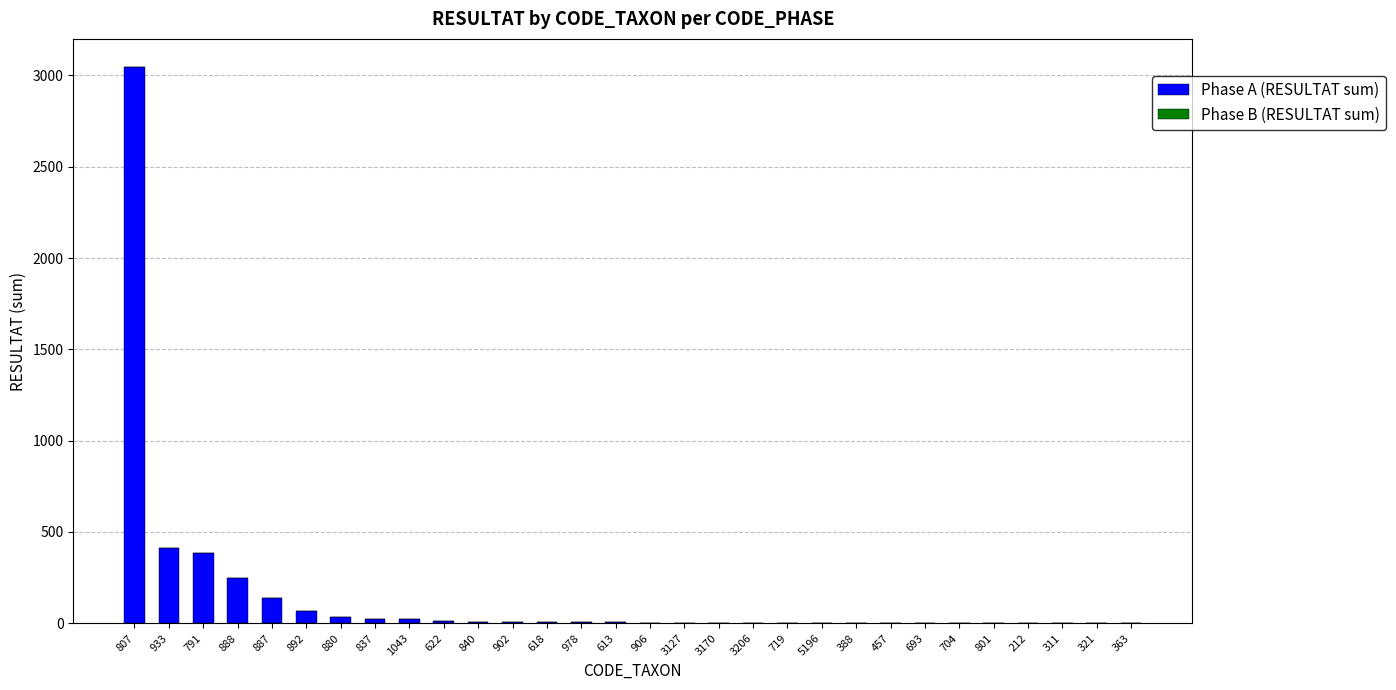

True or false: Phase A (RESULTAT sum) has a value of 998 at 807.

False